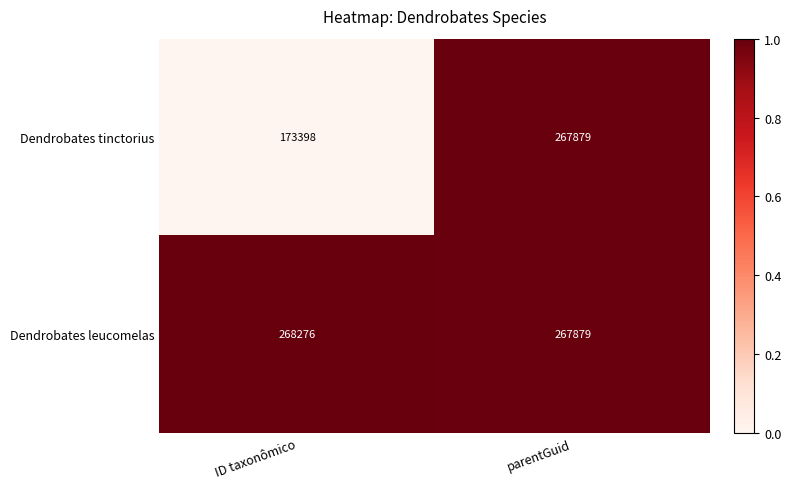

At ID taxonômico, list the series in order from largest to smallest.

Dendrobates leucomelas, Dendrobates tinctorius